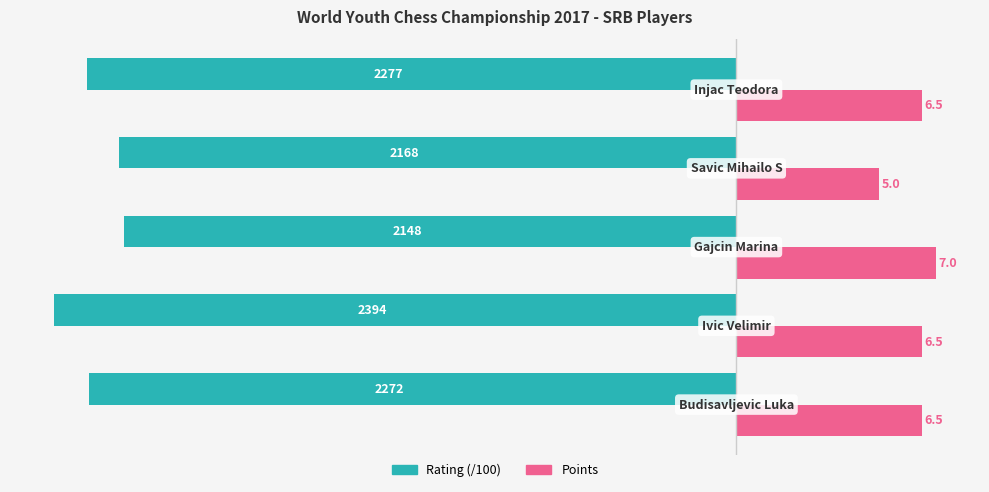

What is the sum of all Points values?

31.5